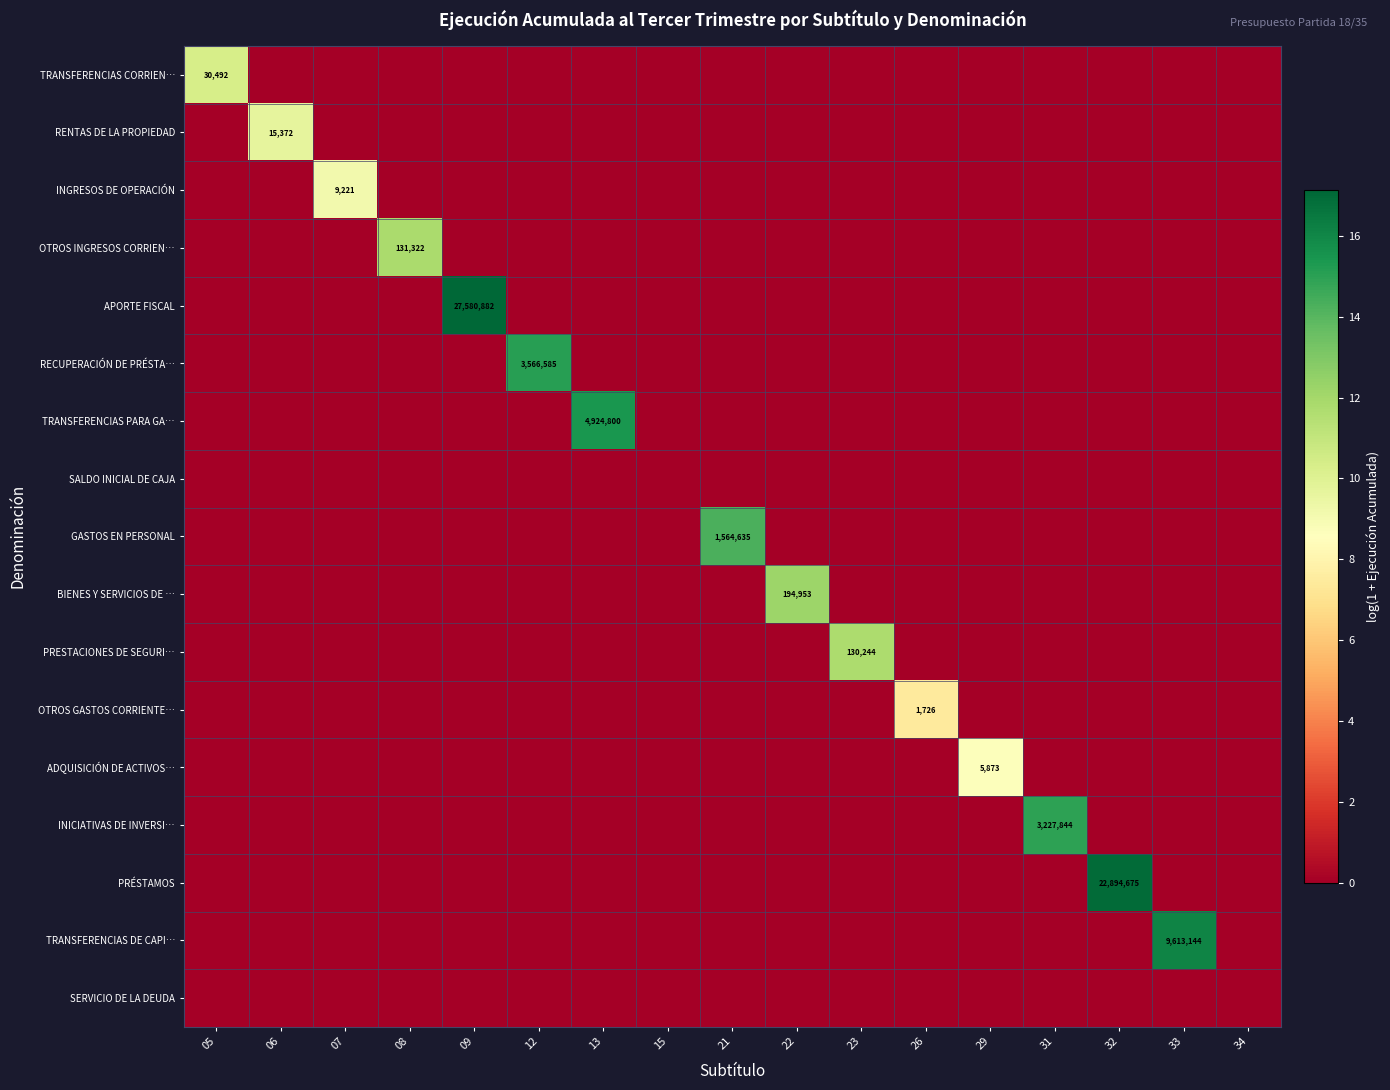

Between 13 and 15, which series saw the biggest shift?

TRANSFERENCIAS PARA GA…